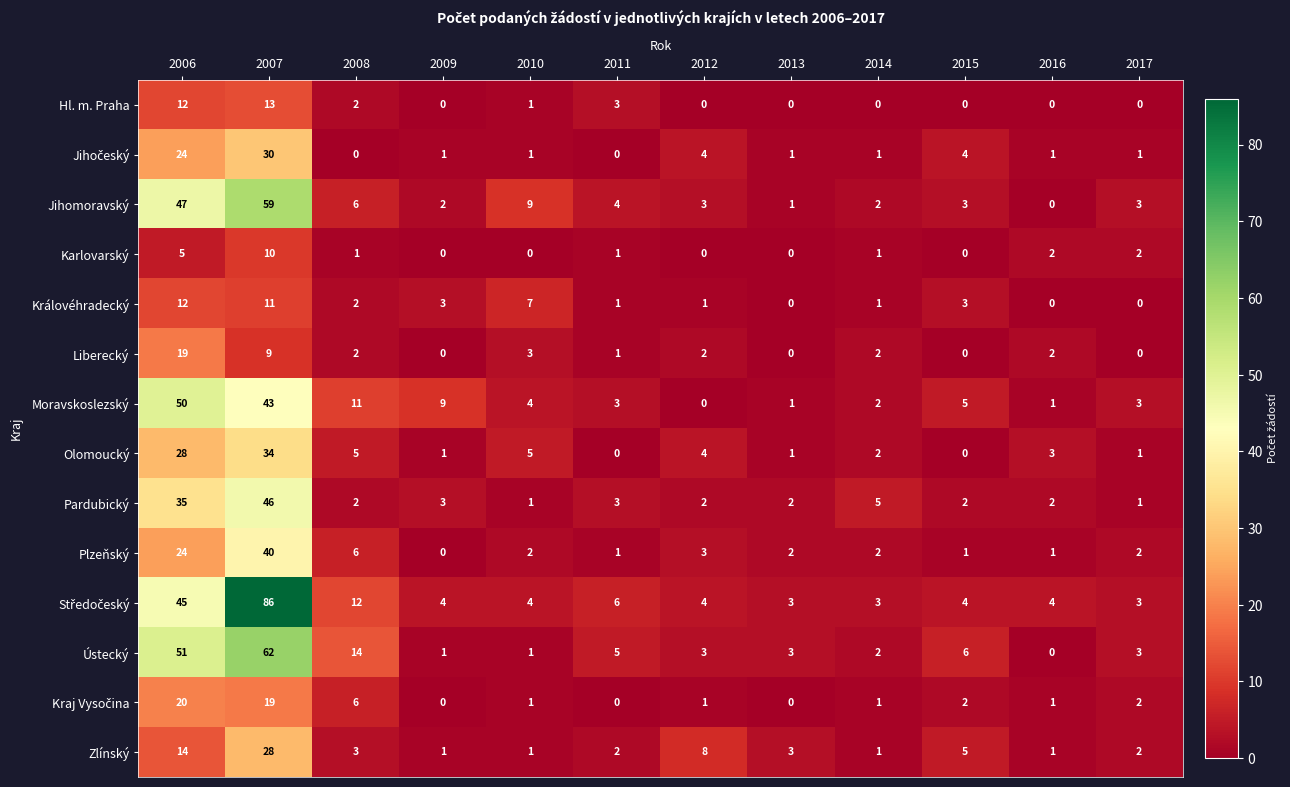

What is the maximum value shown in the chart?

86